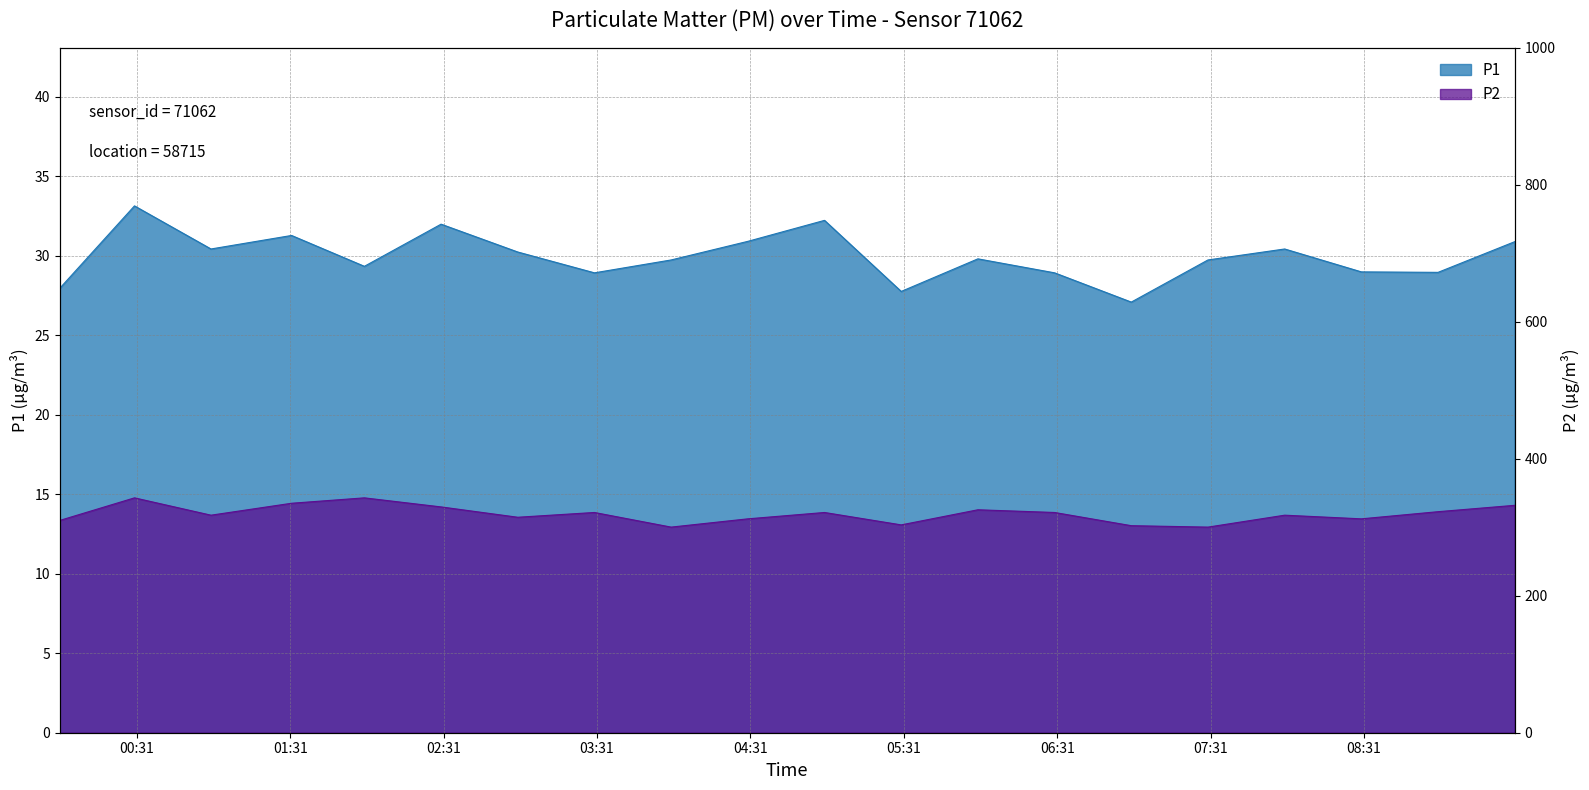

True or false: P2 and P1 cross at least once.

False